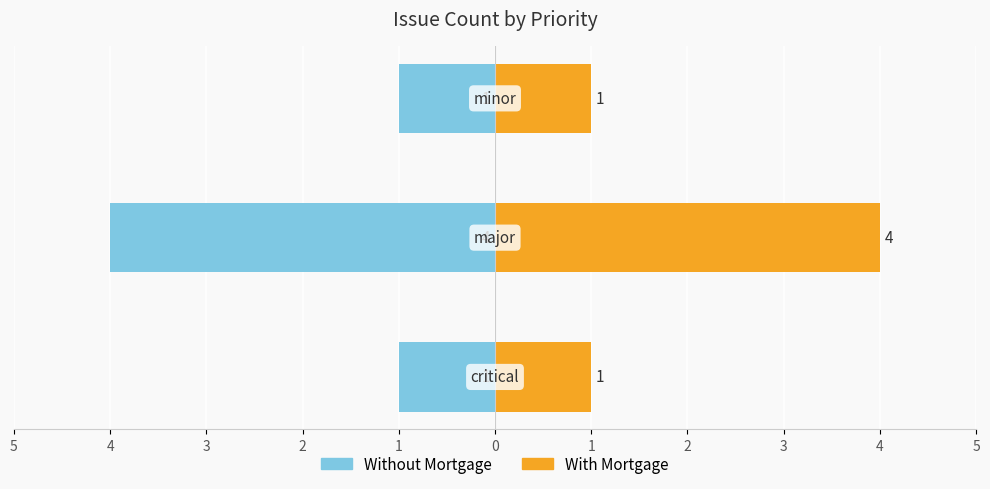

Reading left to right, transcribe all the data shown in this chart.

Without Mortgage: -1	-4	-1
With Mortgage: 1	4	1